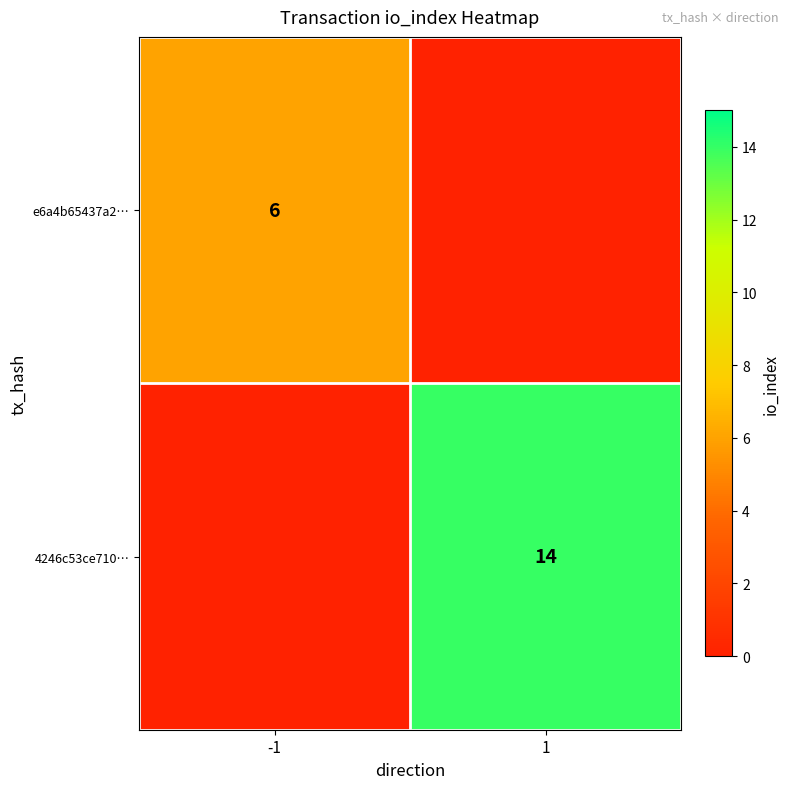

Is it true that 4246c53ce710… equals 14 at 1?

True